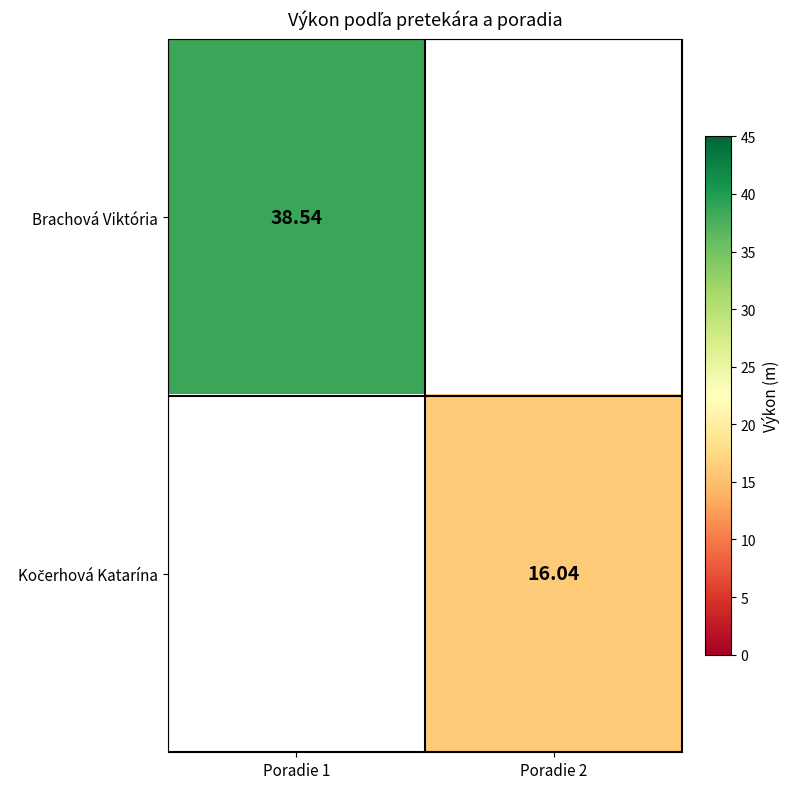

Which category has the highest value across all series?

Poradie 1